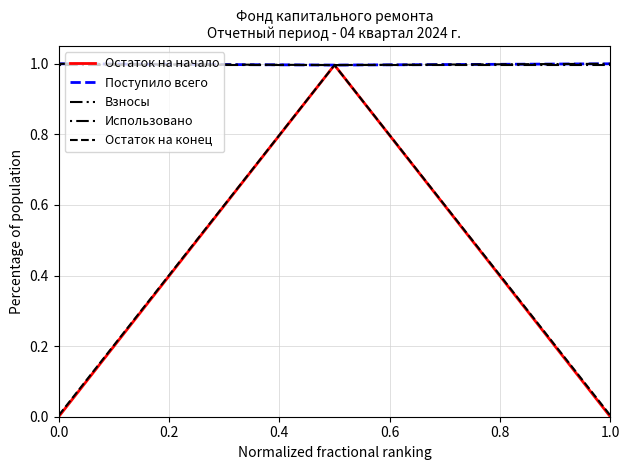

Is this an area chart (filled region under the line)?

No